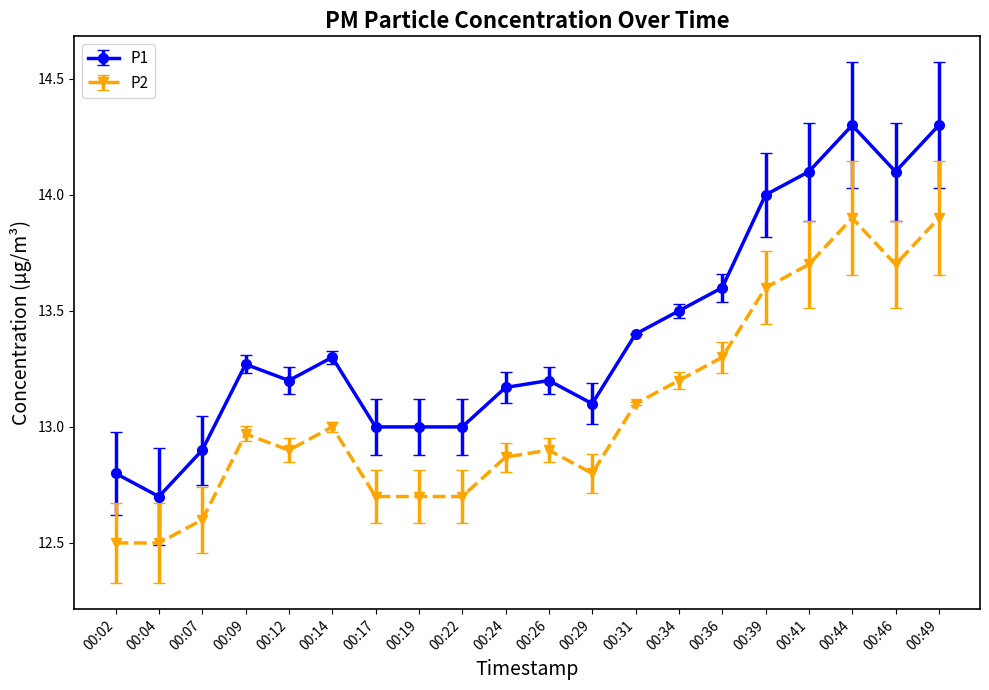

True or false: P1 and P2 cross at least once.

False